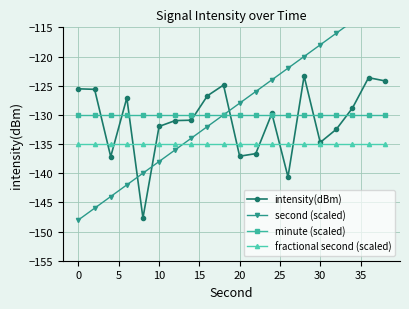

What is the lowest value of the minute (scaled) series?

-130.0